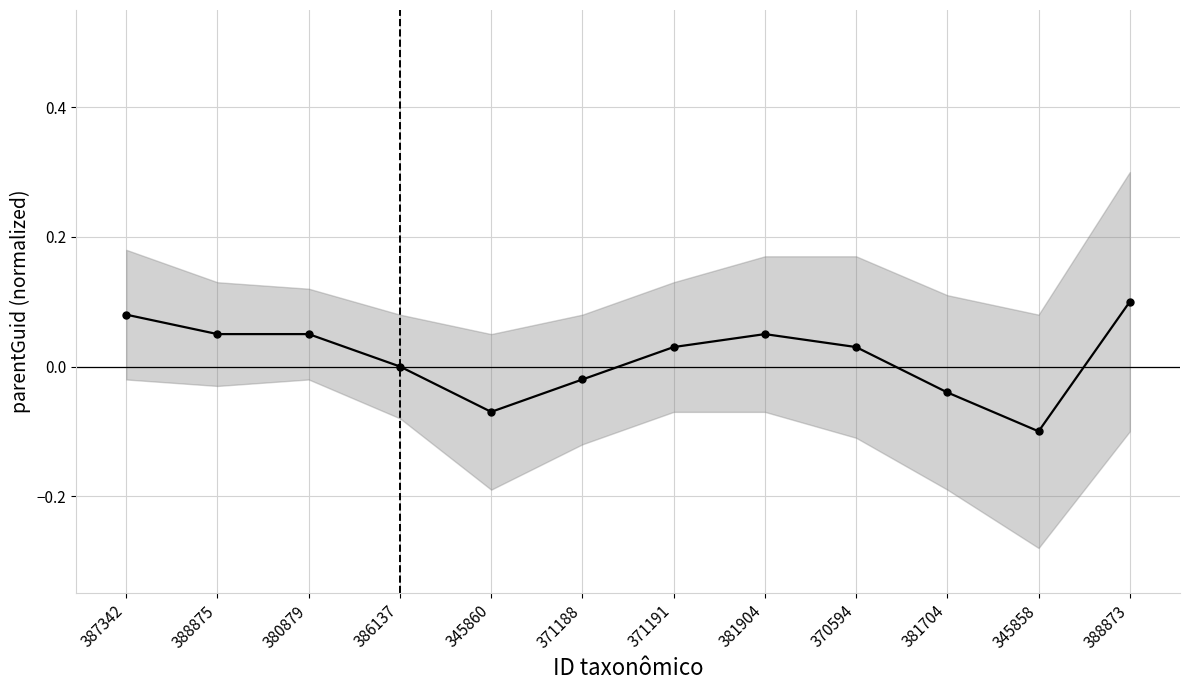

What is the change in value from 345860 to 371188?

+0.1